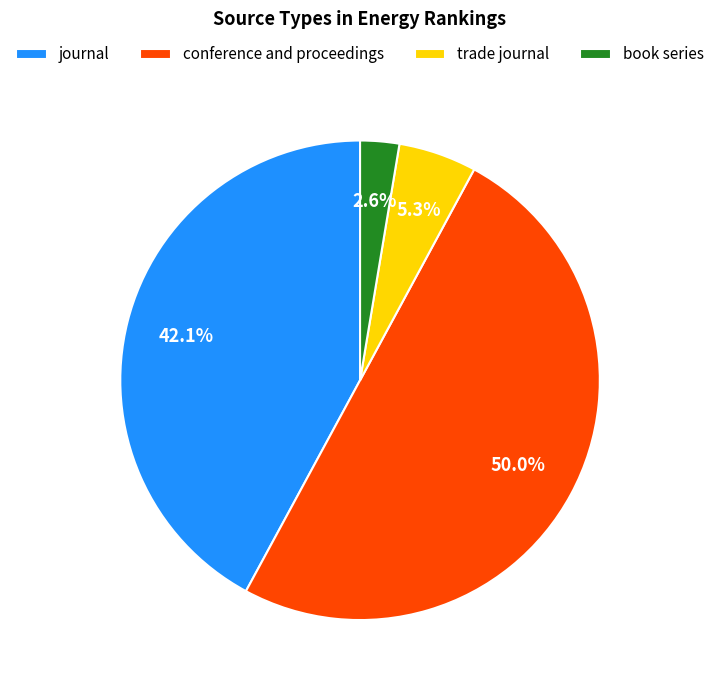

To the nearest percent, what is the combined percentage of conference and proceedings and trade journal?

55%